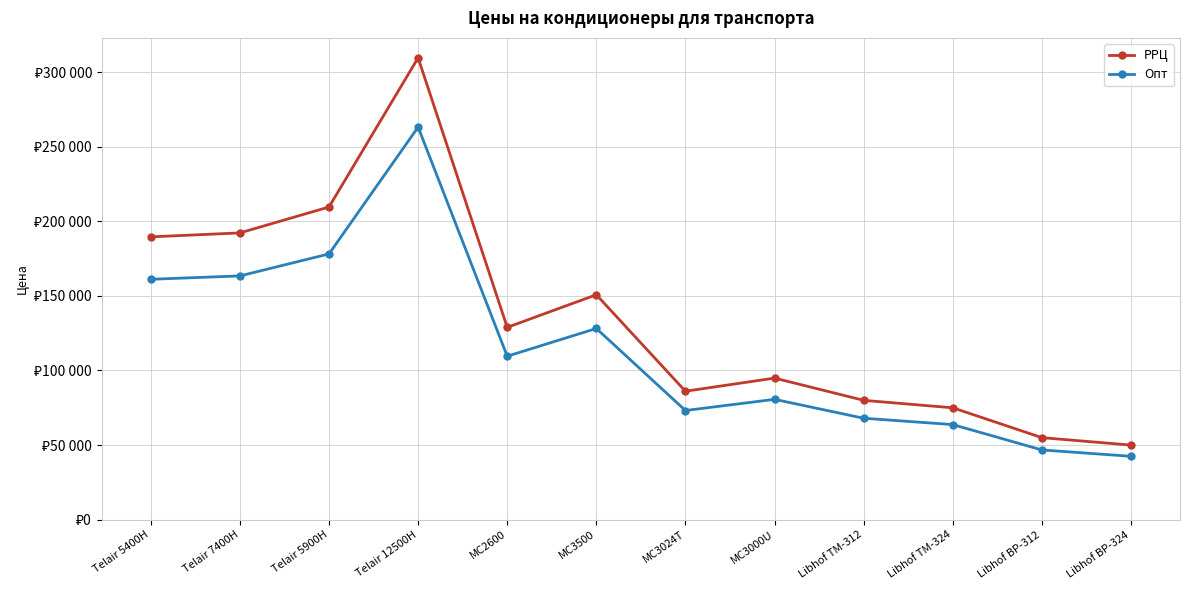

List the series in order of their overall mean, lowest first.

Опт, РРЦ